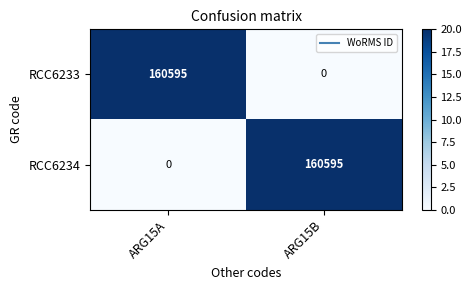

What is the spread (max minus min) of values at ARG15B?

160595